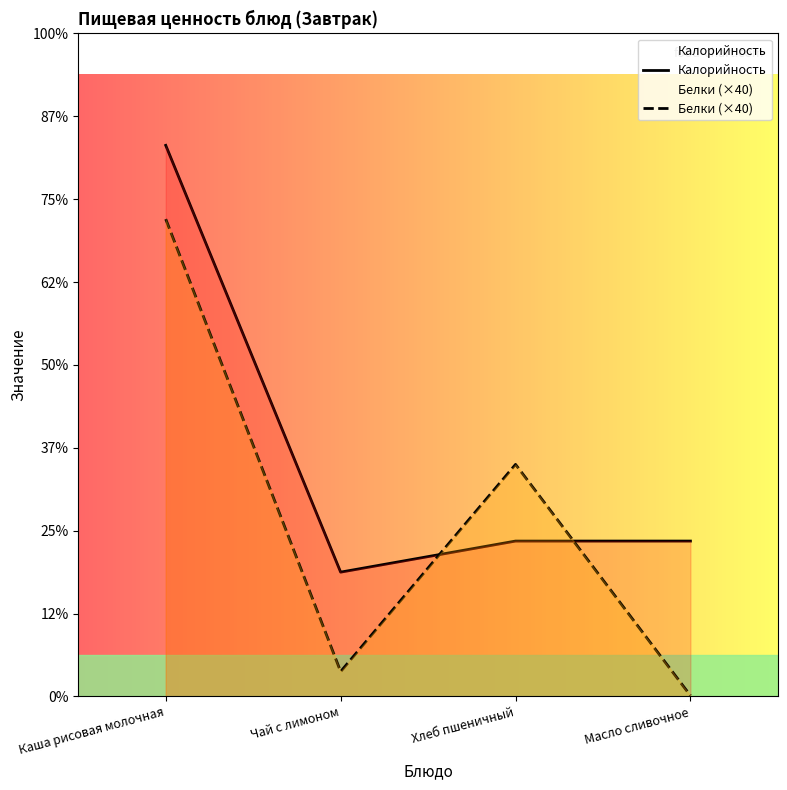

Which series has the largest total across all categories?

Калорийность